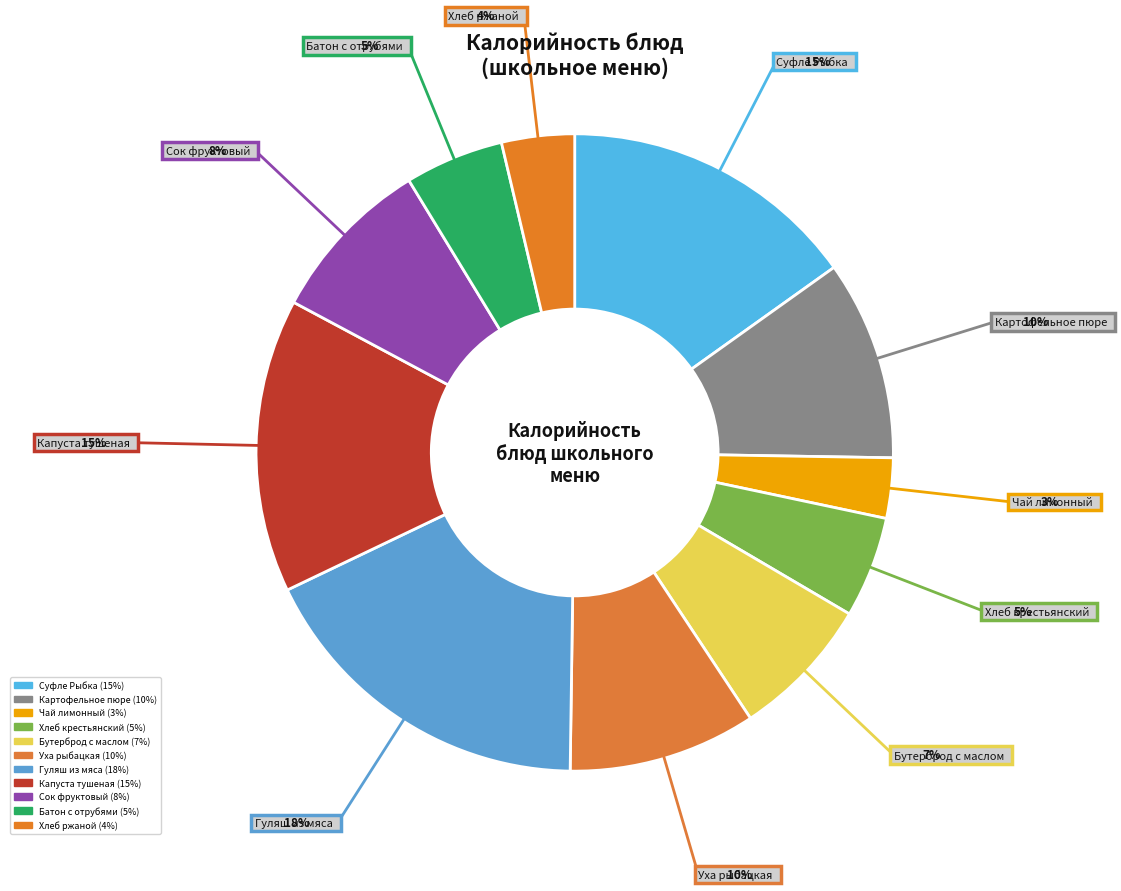

How many segments does this pie chart have?

11